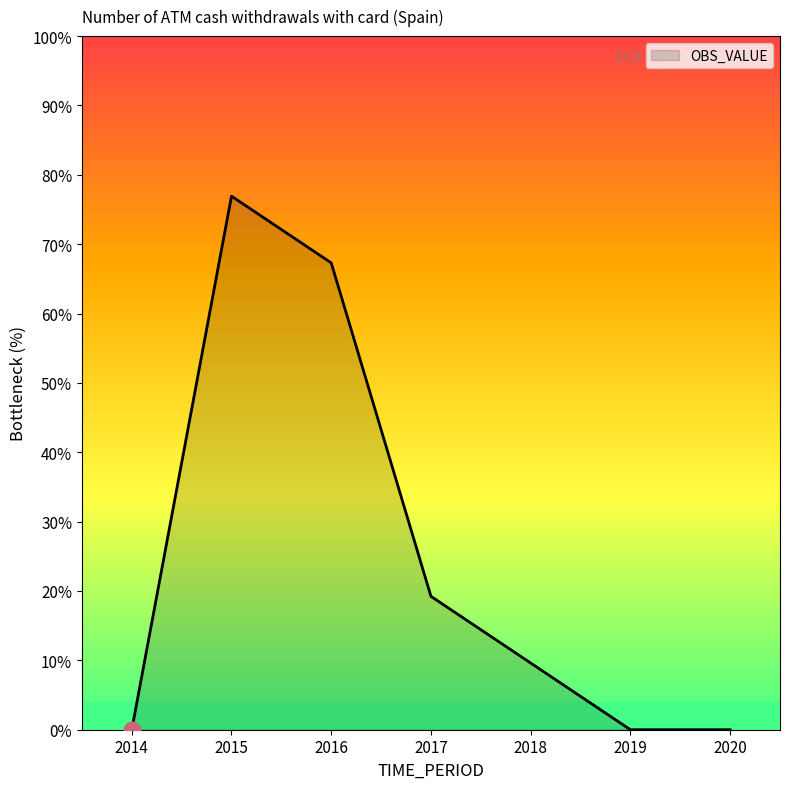

Is it true that the value at 2017 is 0.0?

False